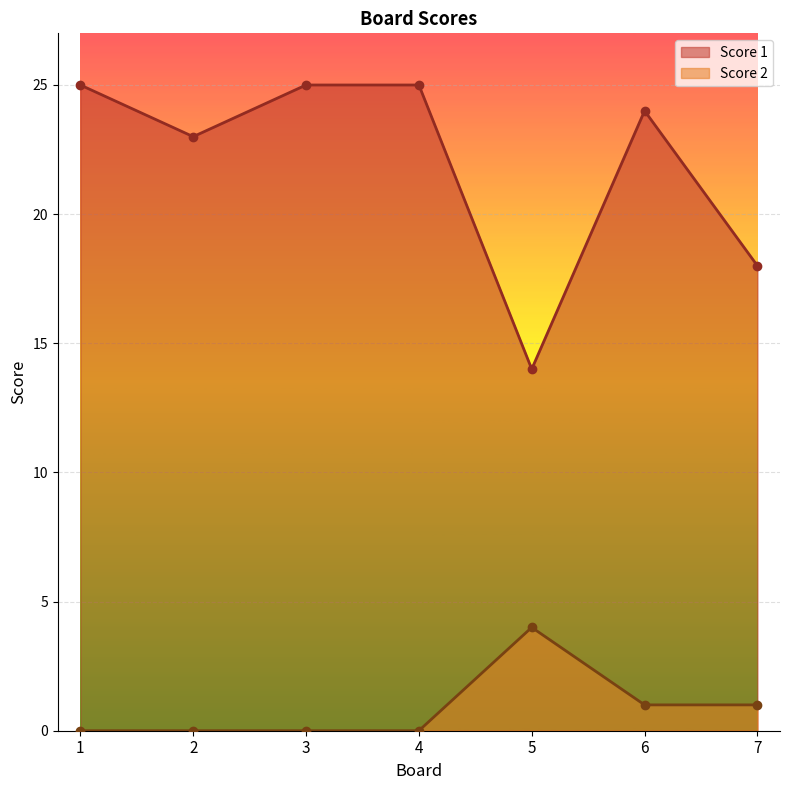

Reading right to left, extract all data points from this chart.

Score 1: 7=18	6=24	5=14	4=25	3=25	2=23	1=25
Score 2: 7=1	6=1	5=4	4=0	3=0	2=0	1=0